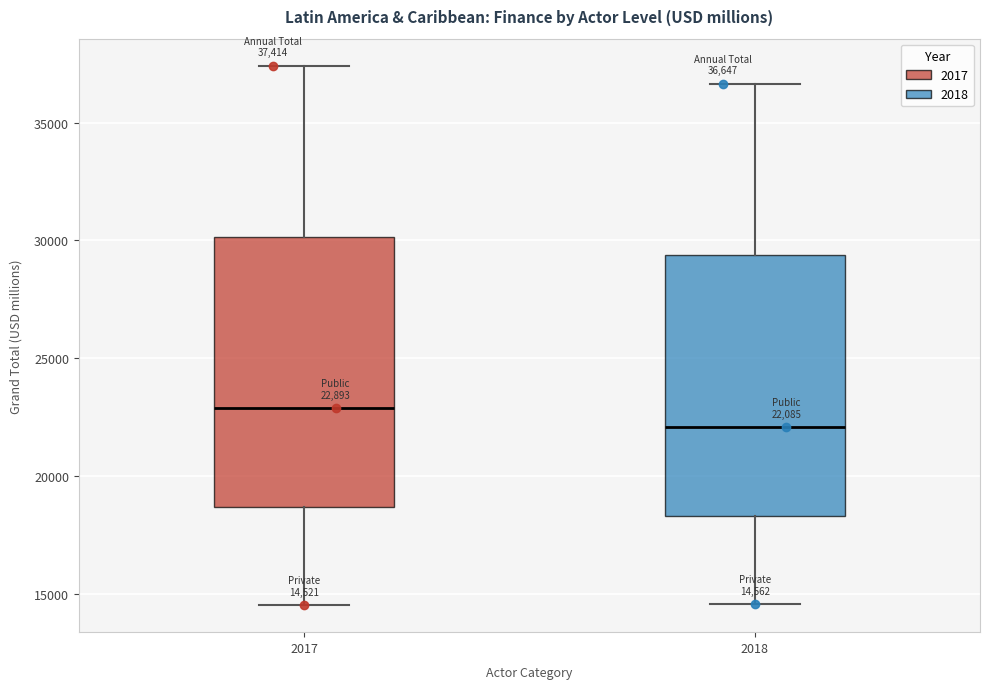

Which box has the highest median line?

2017